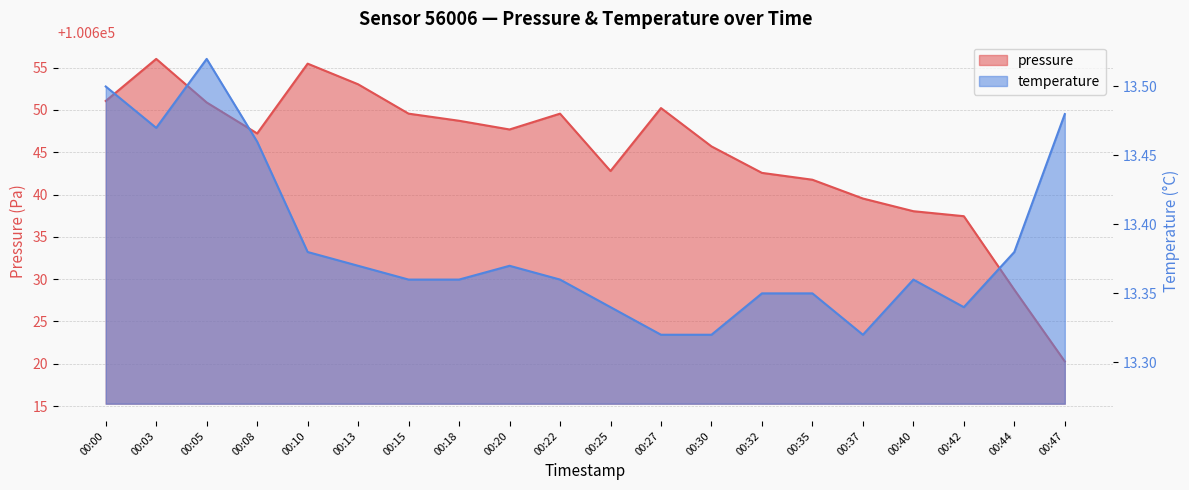

List the series in order of their peak value, lowest first.

temperature, pressure